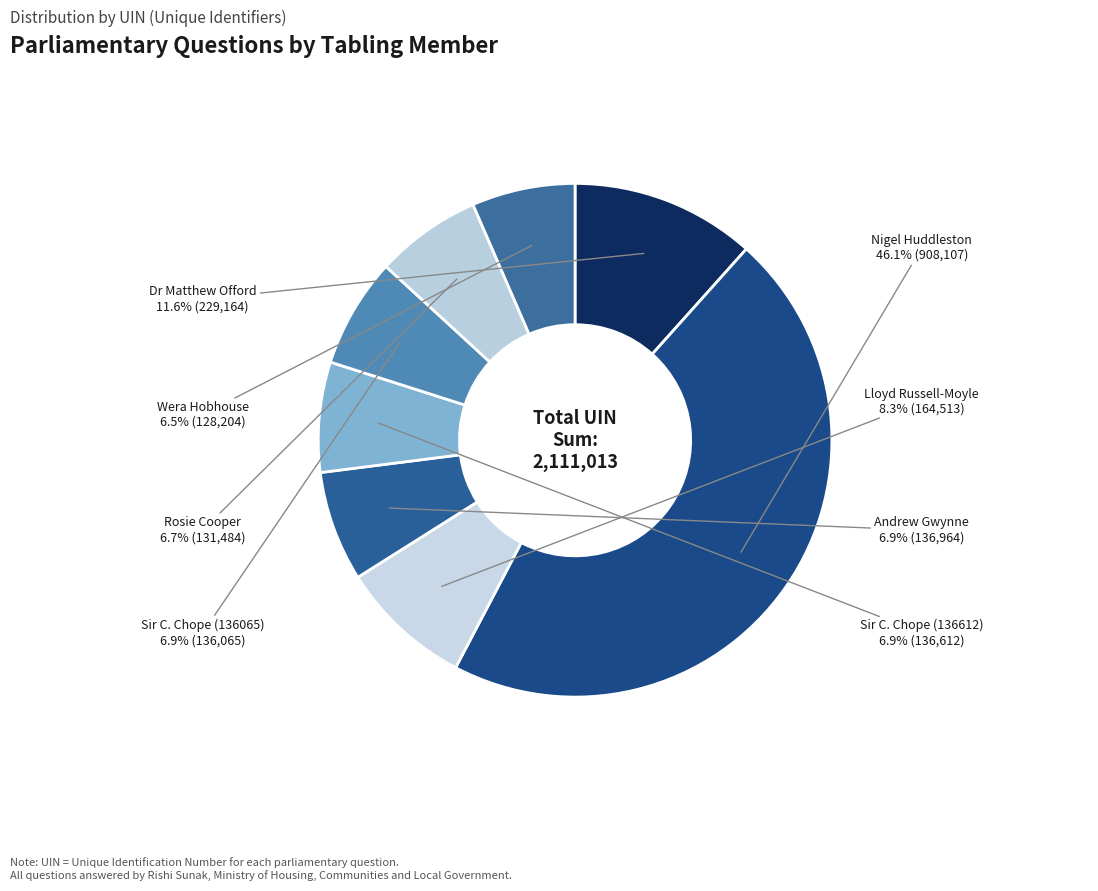

Is there any slice that represents more than half of the pie?

No